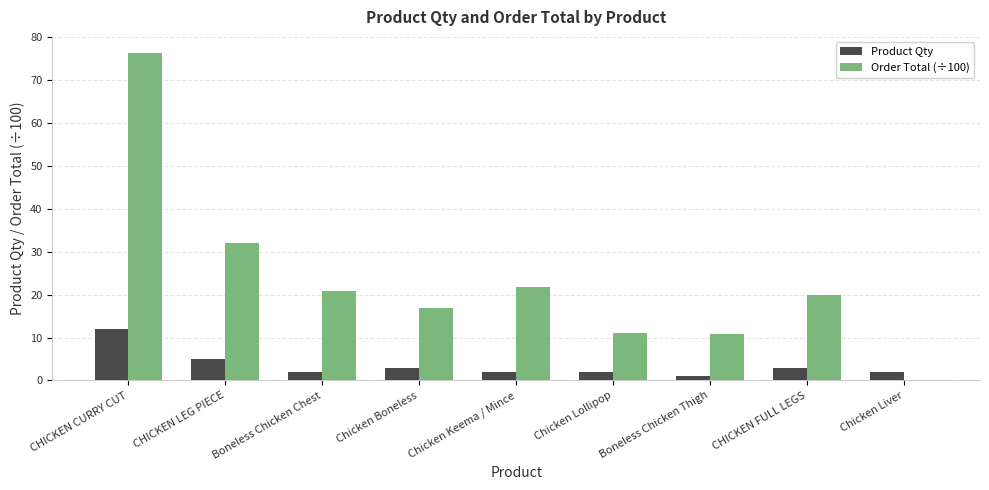

What are all the series names shown in the legend?

Product Qty, Order Total (÷100)